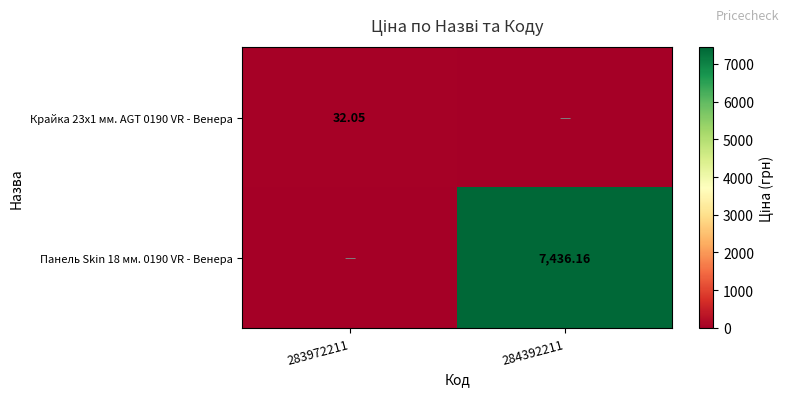

Is the value of Крайка 23x1 мм. AGT 0190 VR - Венера at 283972211 greater than the value of Панель Skin 18 мм. 0190 VR - Венера at 284392211?

No